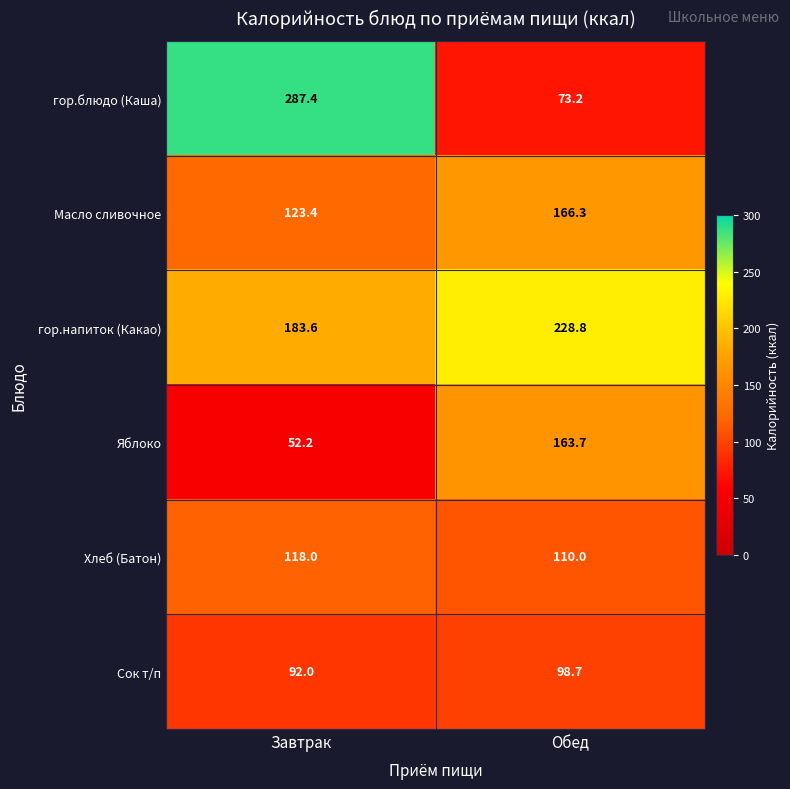

True or false: Сок т/п has a value of 98.7 at Обед.

True